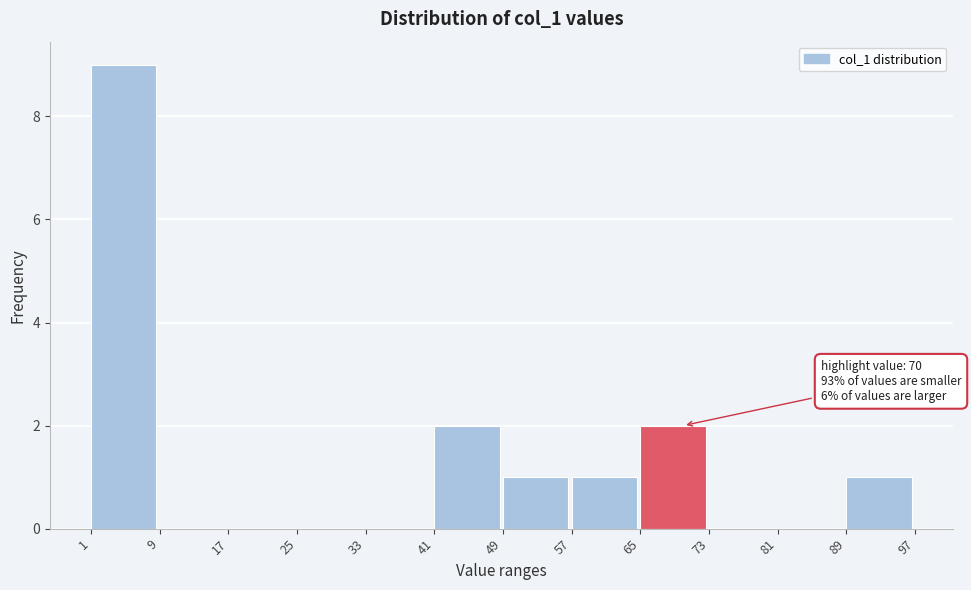

Which range on the x-axis has the tallest bar?

1 to 9